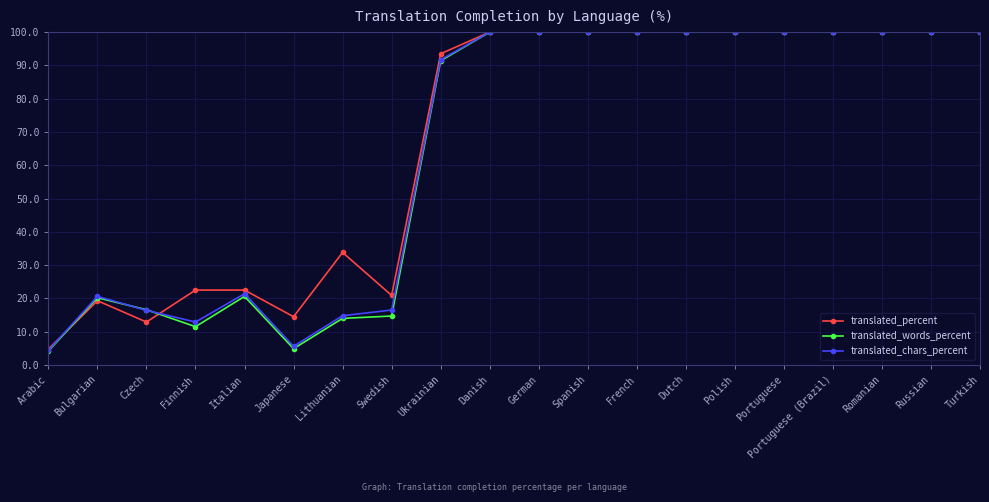

What is the label of the 8th point from the right?

French